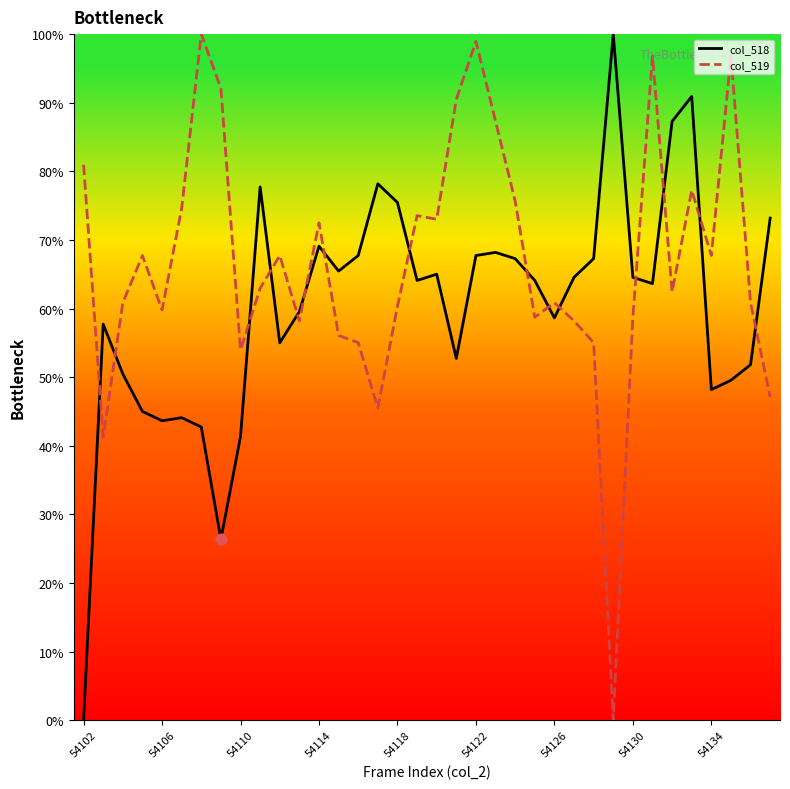

At how many categories does at least one series exceed 88?

8